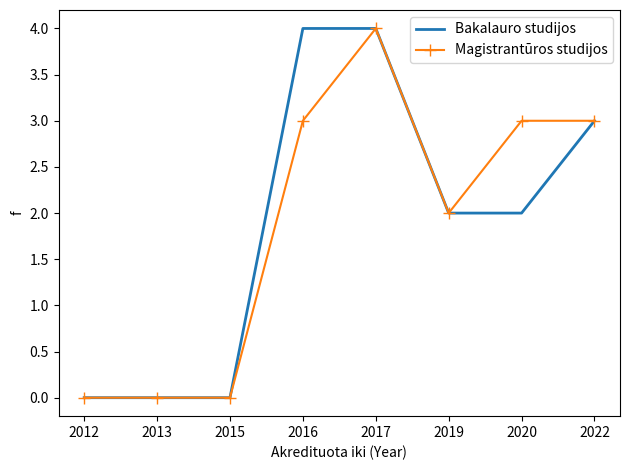

True or false: Magistrantūros studijos has a value of 5 at 2020.

False